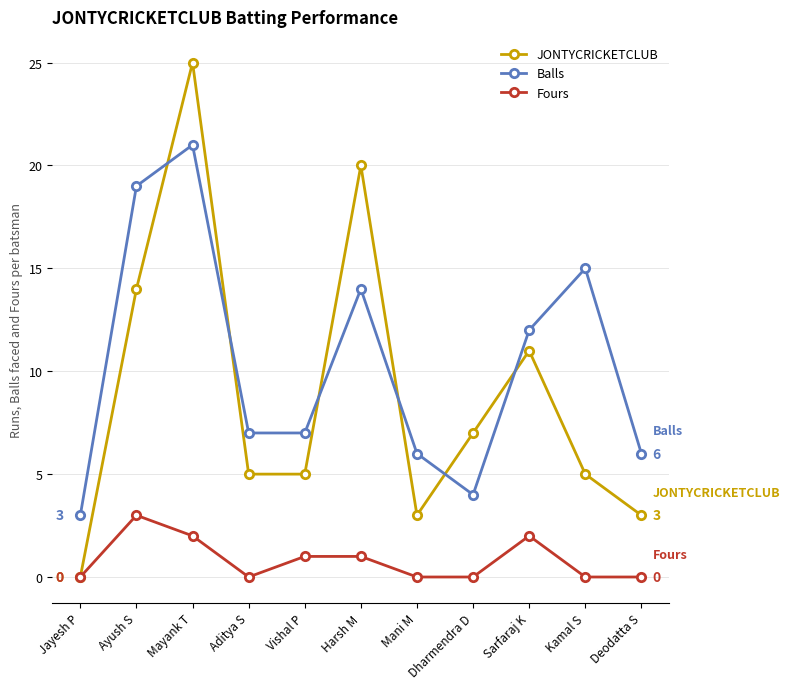

True or false: Balls has more than 1 interior local peaks.

True